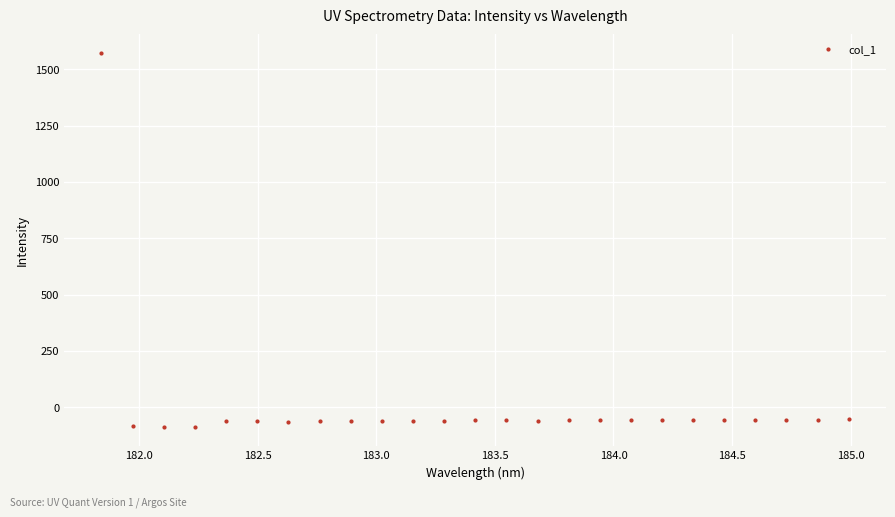

What is the range of Y values (max minus min)?

1659.5